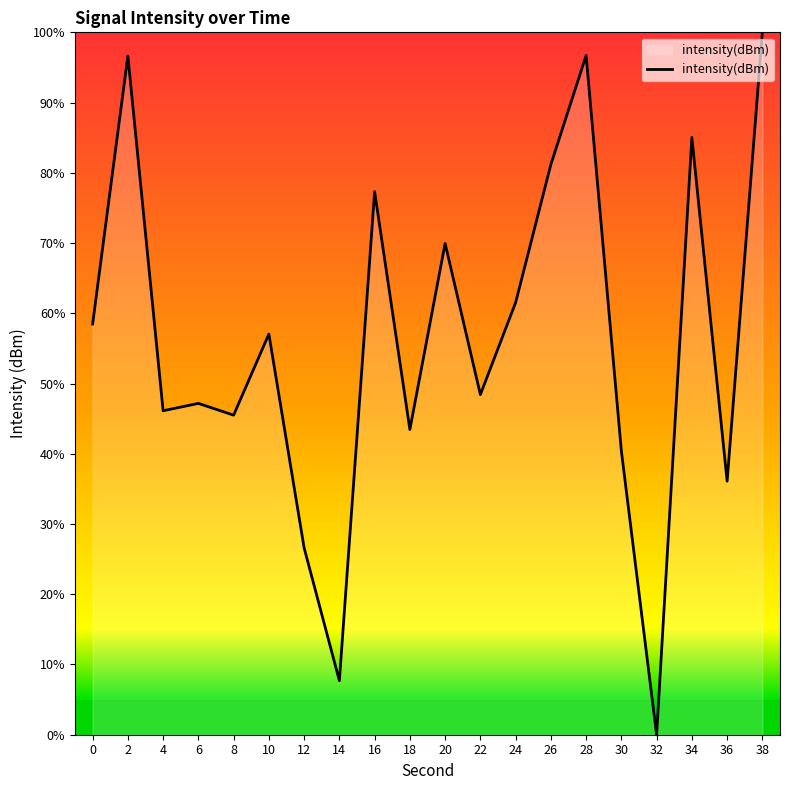

What is the difference between the values at 14 and 0?

50.8